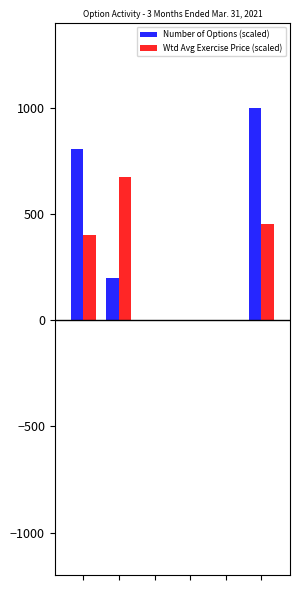

What is the sum of all Wtd Avg Exercise Price (scaled) values?

1524.0